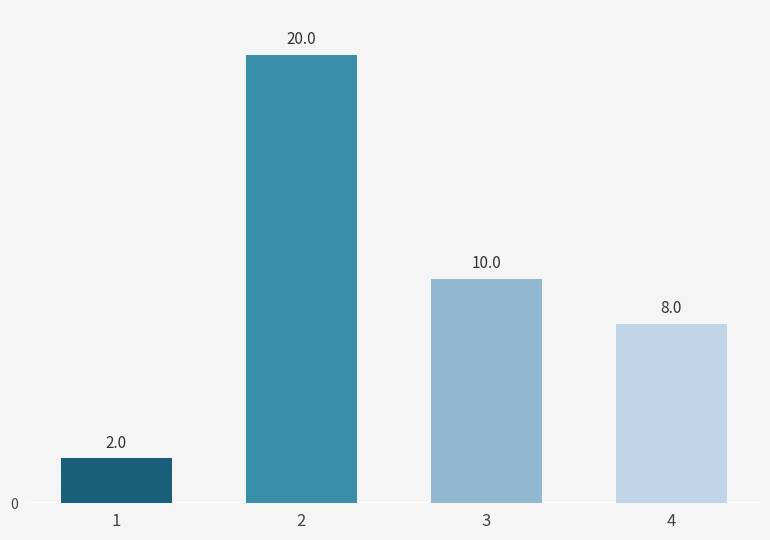

What is the greatest value displayed?

20